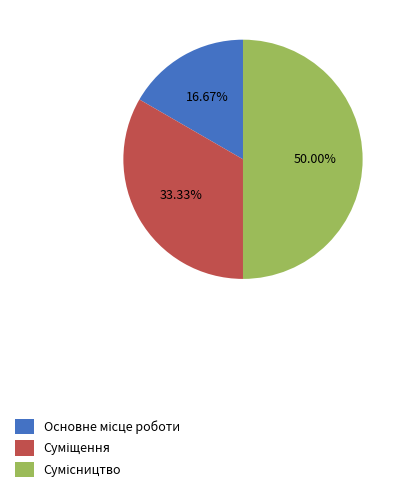

How many segments does this pie chart have?

3